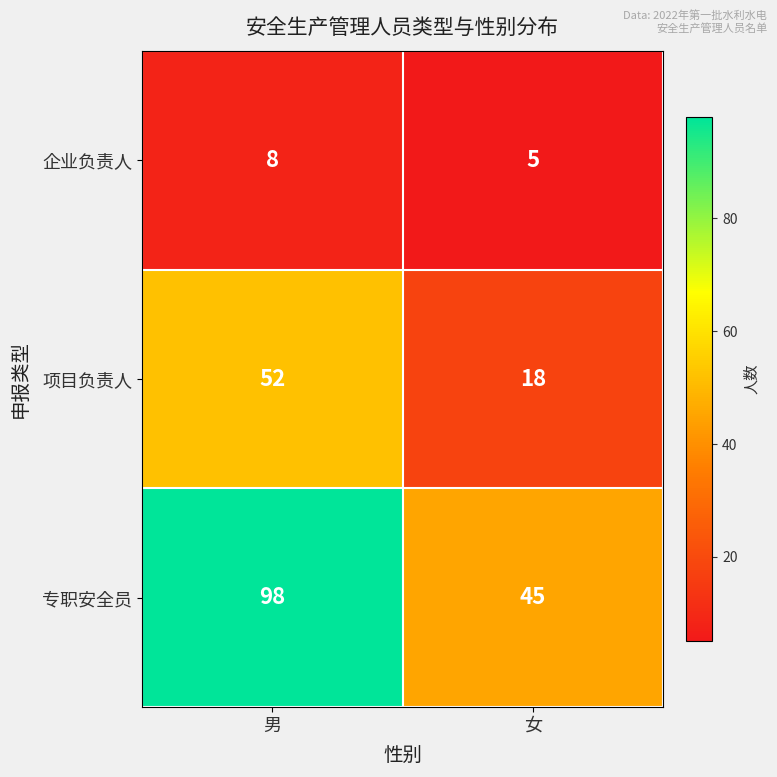

Rank the series by their average value, from lowest to highest.

企业负责人, 项目负责人, 专职安全员